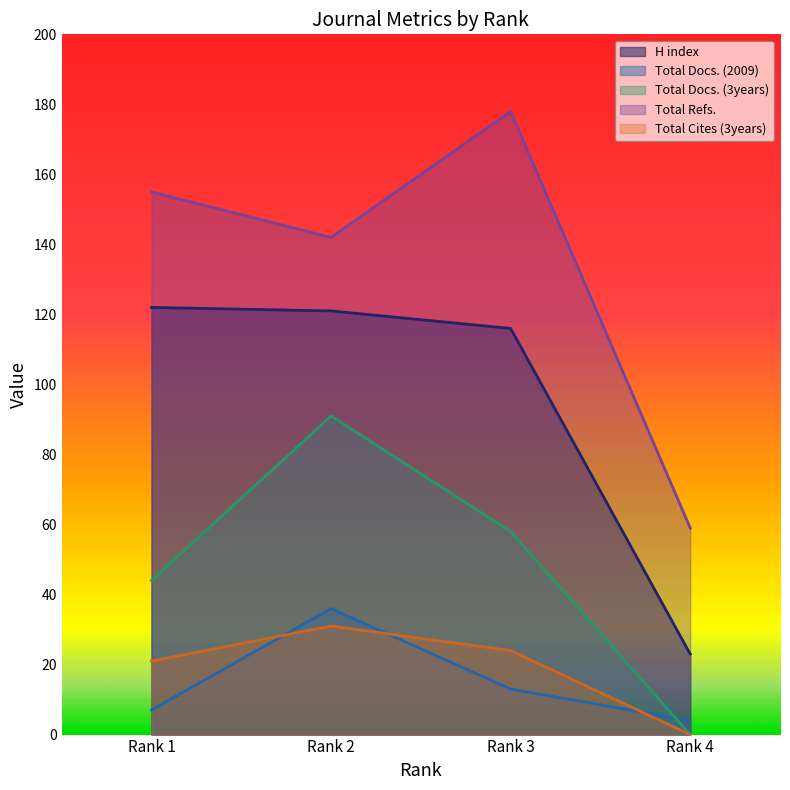

What is the minimum value for Total Docs. (2009)?

4